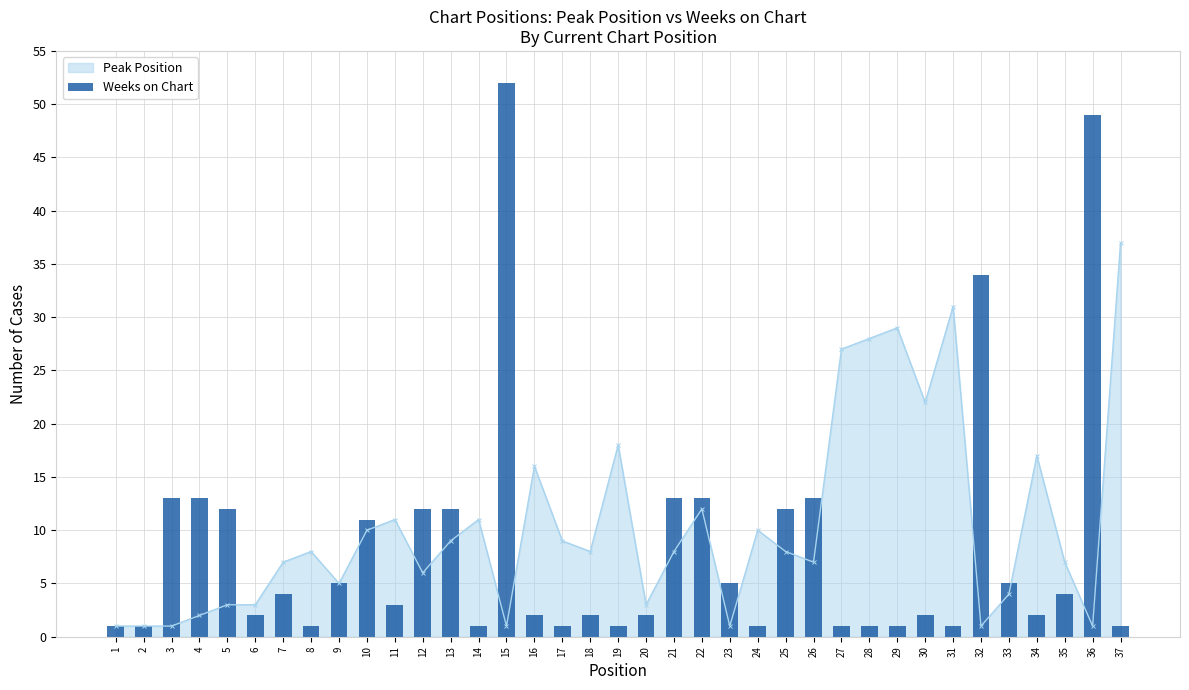

List the labels in order of value, smallest first.

1, 2, 8, 14, 17, 19, 24, 27, 28, 29, 31, 37, 6, 16, 18, 20, 30, 34, 11, 7, 35, 9, 23, 33, 10, 5, 12, 13, 25, 3, 4, 21, 22, 26, 32, 36, 15